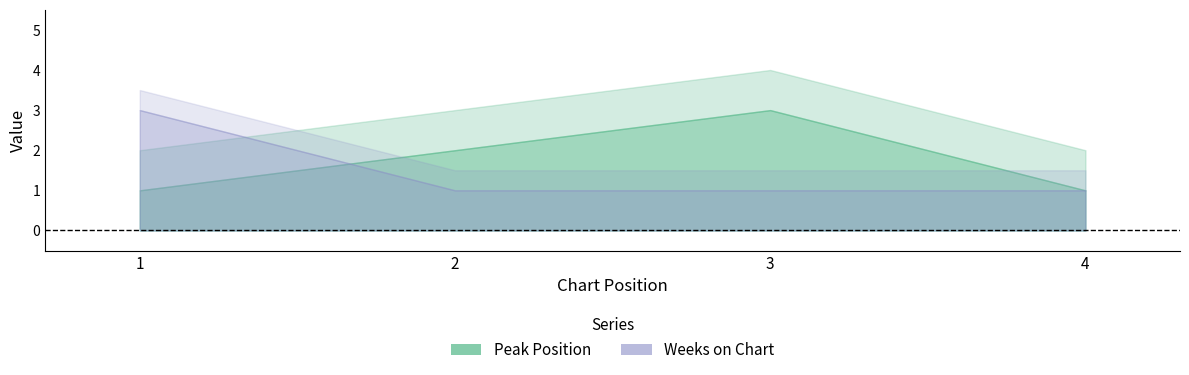

What is the greatest value displayed?

3